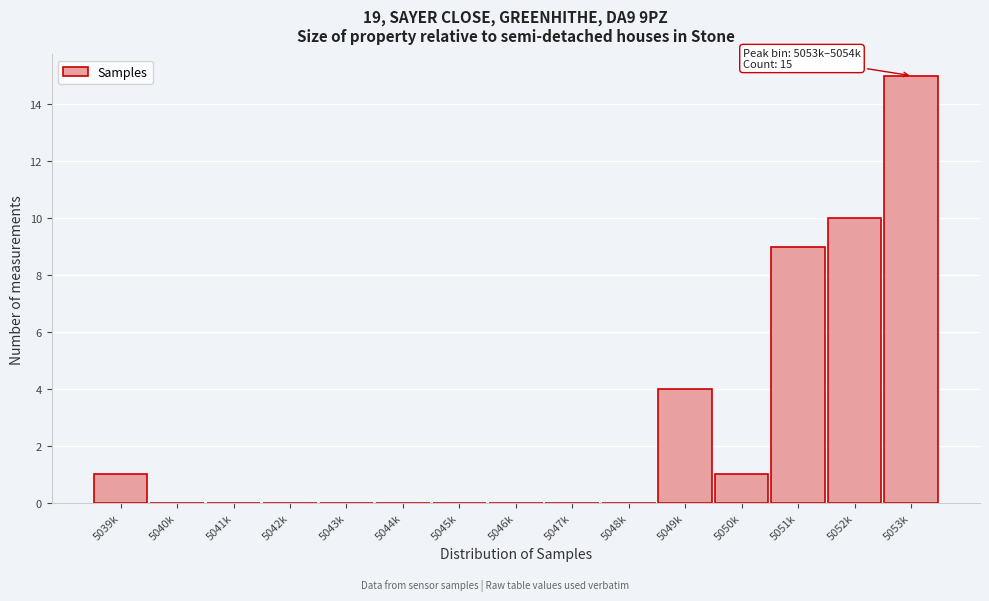

Reading left to right, transcribe all the data shown in this chart.

5039k=1	5040k=0	5041k=0	5042k=0	5043k=0	5044k=0	5045k=0	5046k=0	5047k=0	5048k=0	5049k=4	5050k=1	5051k=9	5052k=10	5053k=15